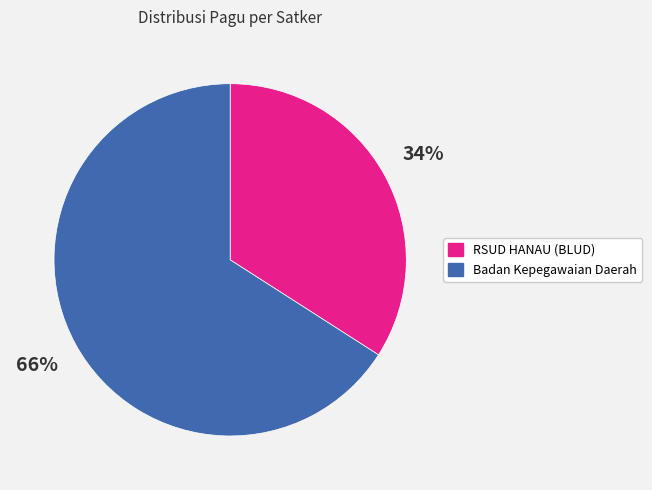

To the nearest percent, what is the average slice percentage?

50%